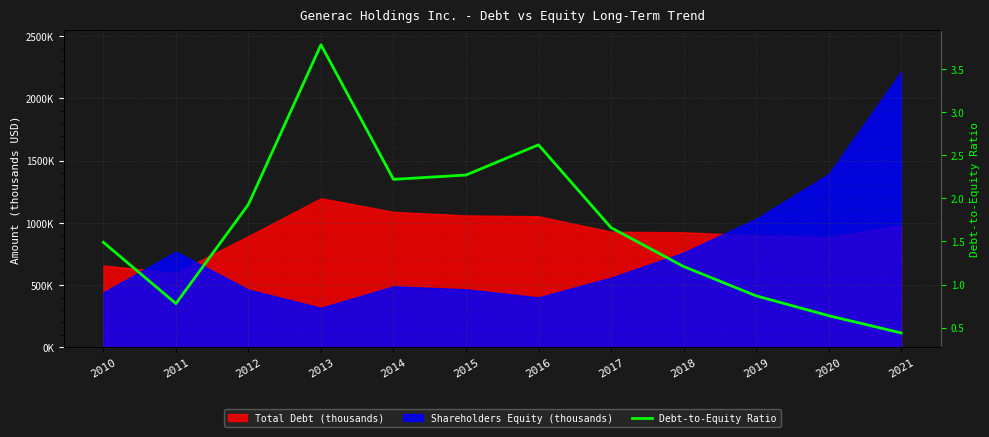

What is the difference between the values at 2015 and 2012?

0.3